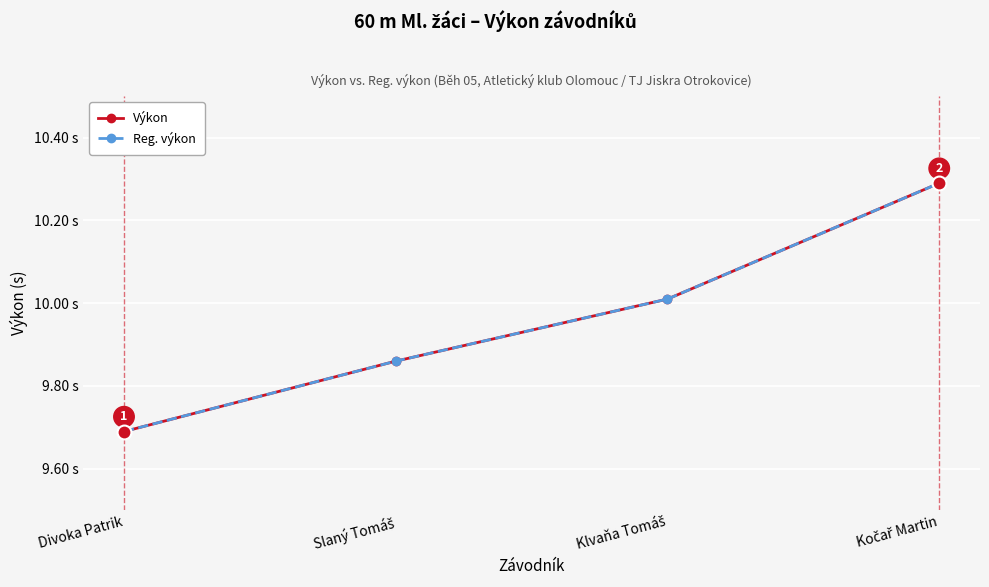

Rank the series by their maximum value, from lowest to highest.

Výkon, Reg. výkon